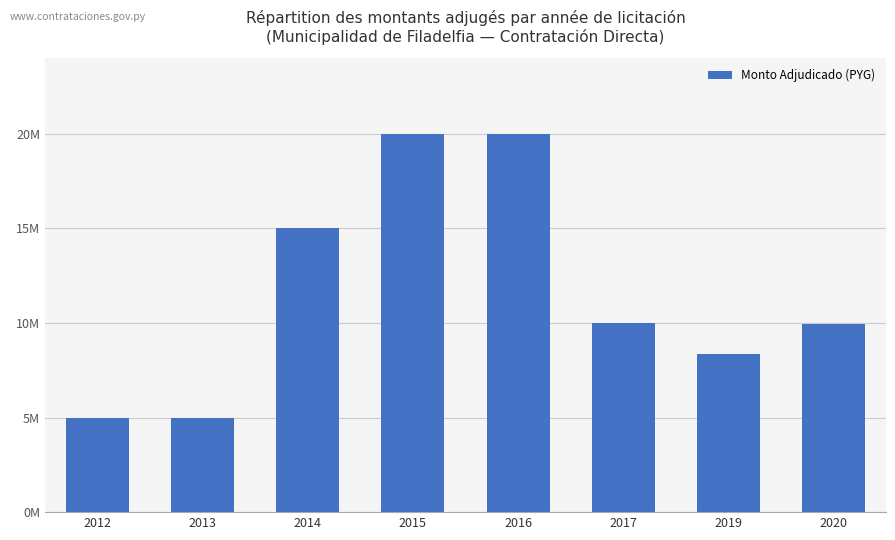

What is the value of the 6th bar from the left?

10000000